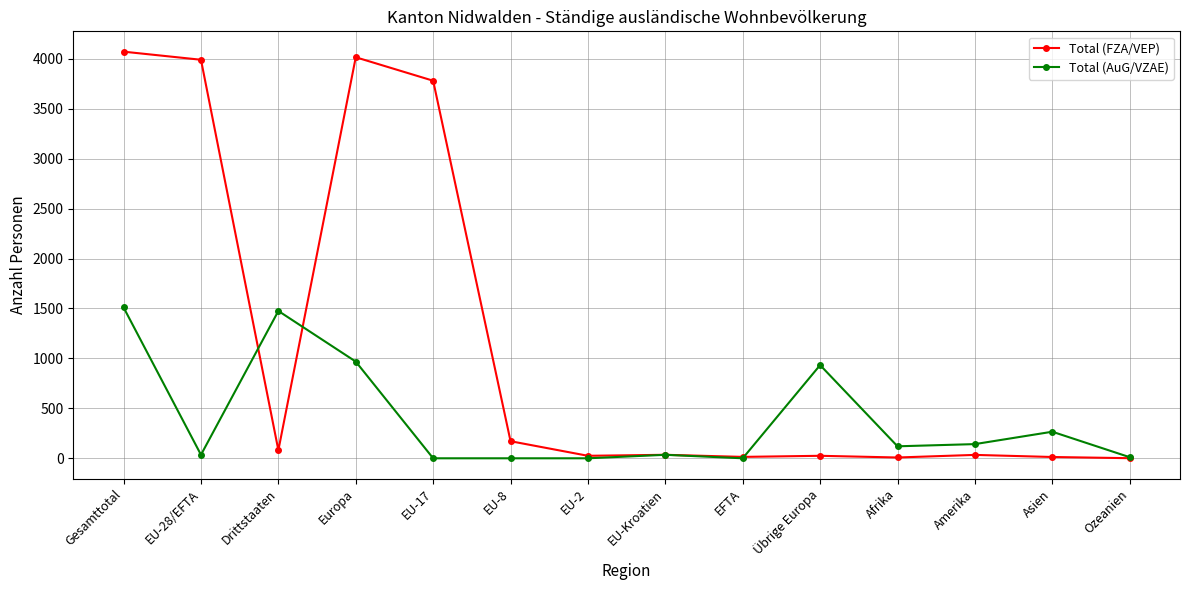

What is the greatest value displayed?

4071